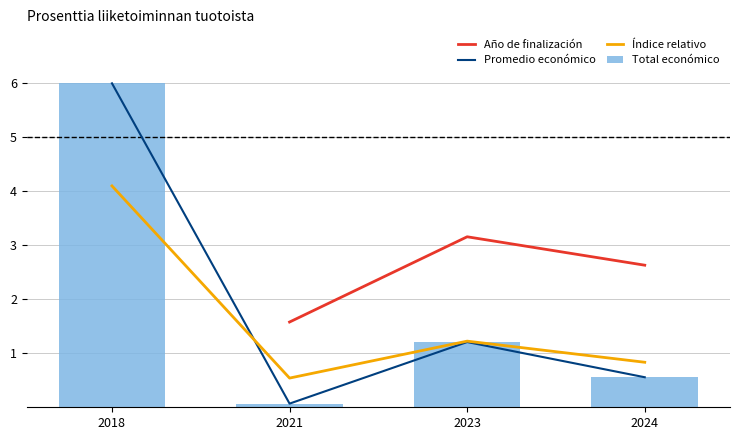

What is the maximum value for Total económico?

6.0